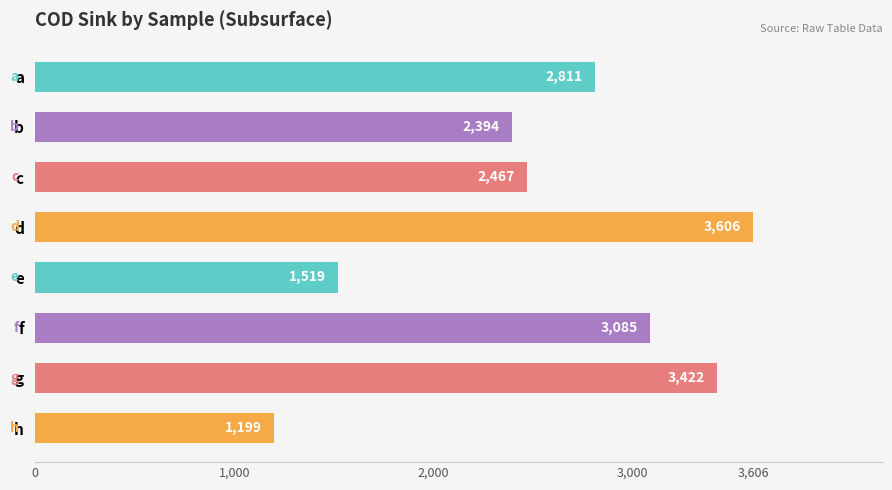

True or false: the data shows 3606.1 at d.

True